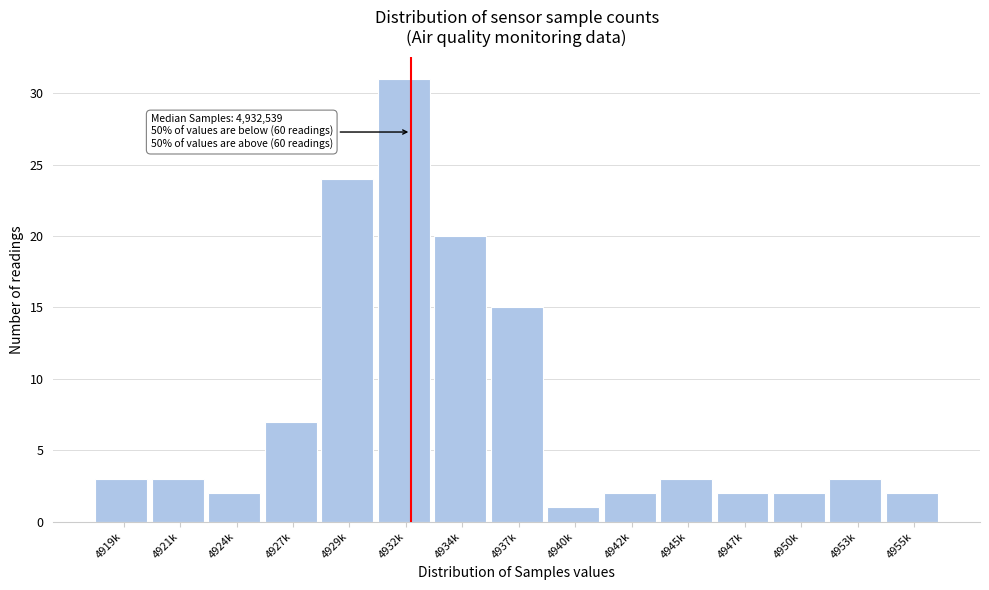

Reading left to right, what are all the values shown in this chart?

4919k=3	4921k=3	4924k=2	4927k=7	4929k=24	4932k=31	4934k=20	4937k=15	4940k=1	4942k=2	4945k=3	4947k=2	4950k=2	4953k=3	4955k=2